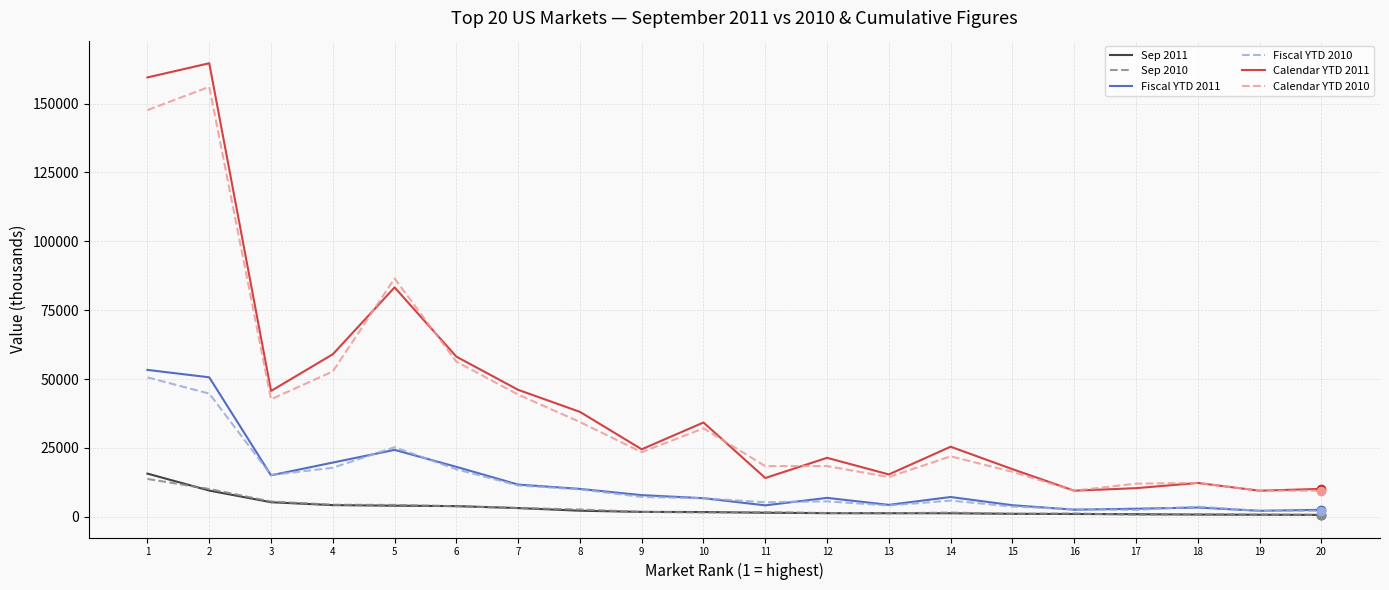

Is the value of Sep 2010 at 9 greater than the value of Calendar YTD 2011 at 11?

No